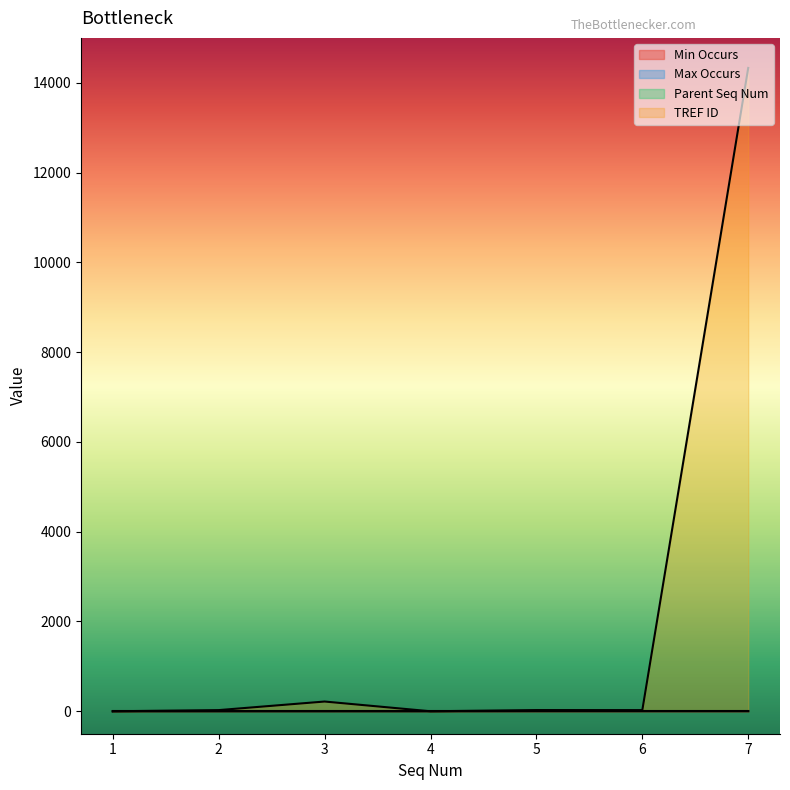

Which series has the widest spread of values?

TREF ID